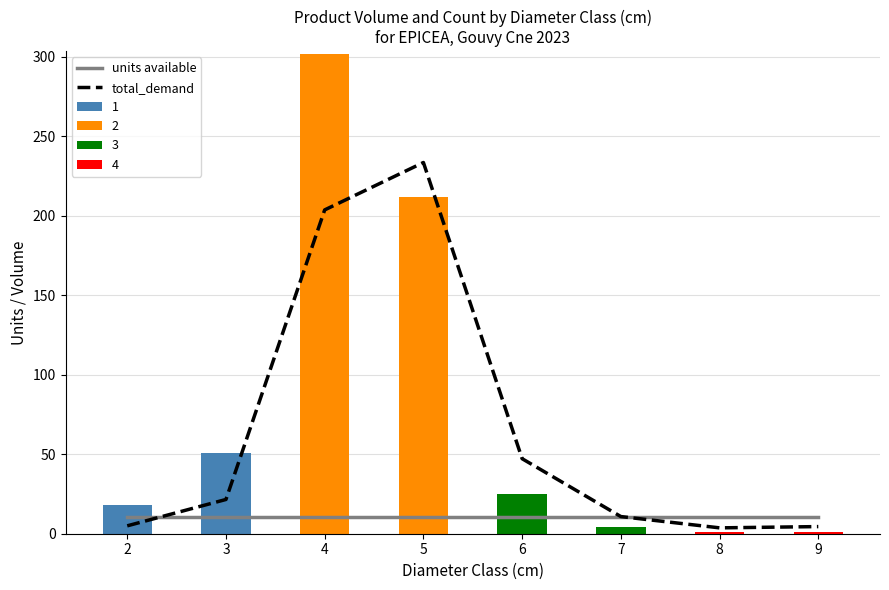

The value of total_demand at 4 is 299.2. True or false?

False